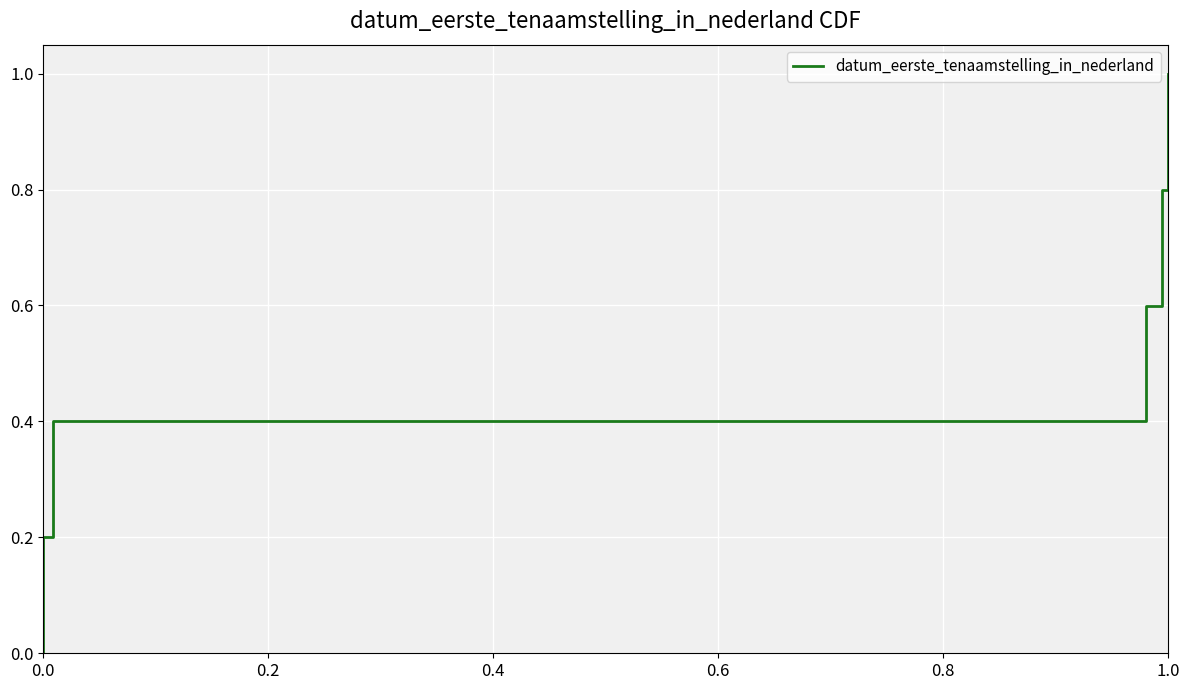

What is the value of the 6th point from the left?

1.0